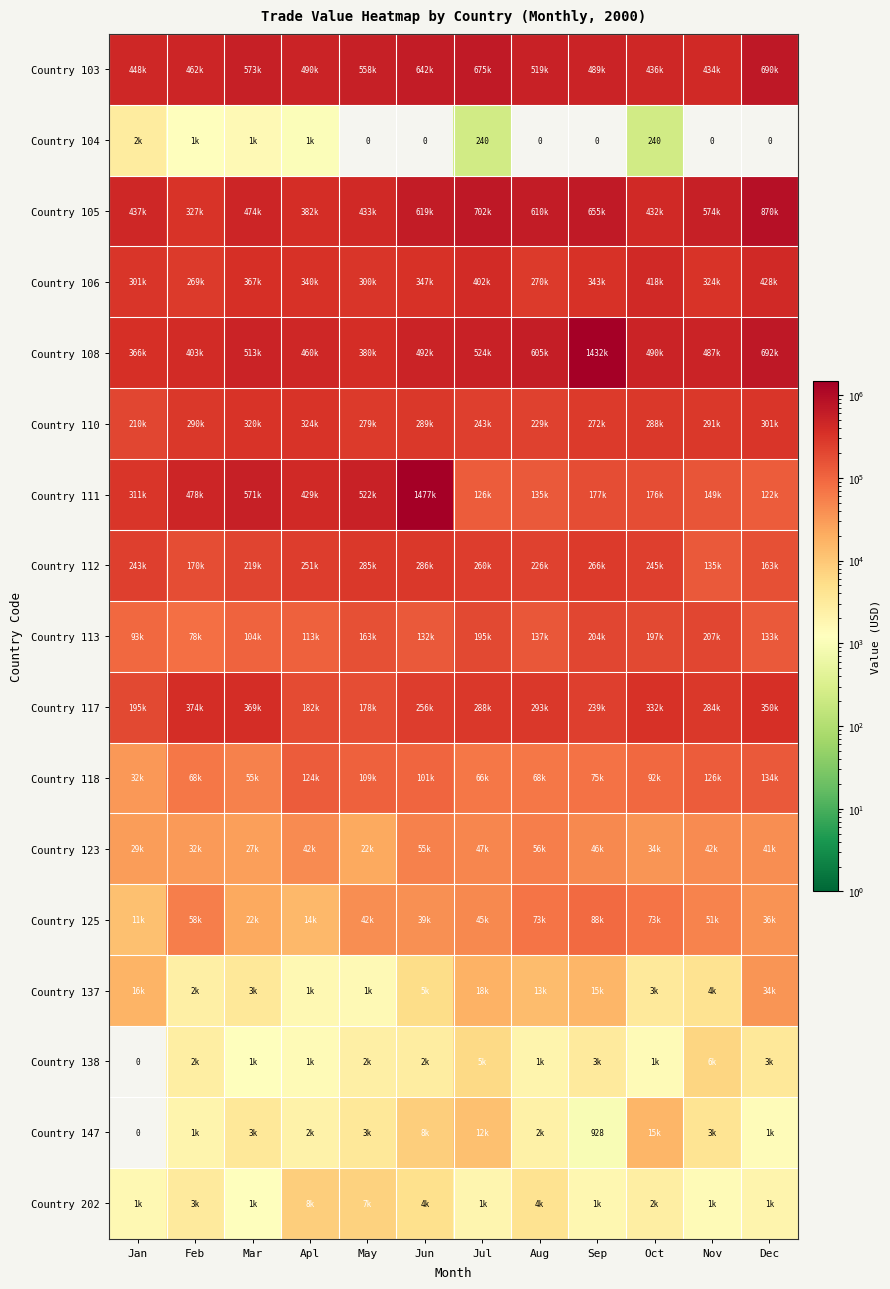

What is the lowest value of the Country 113 series?

78037